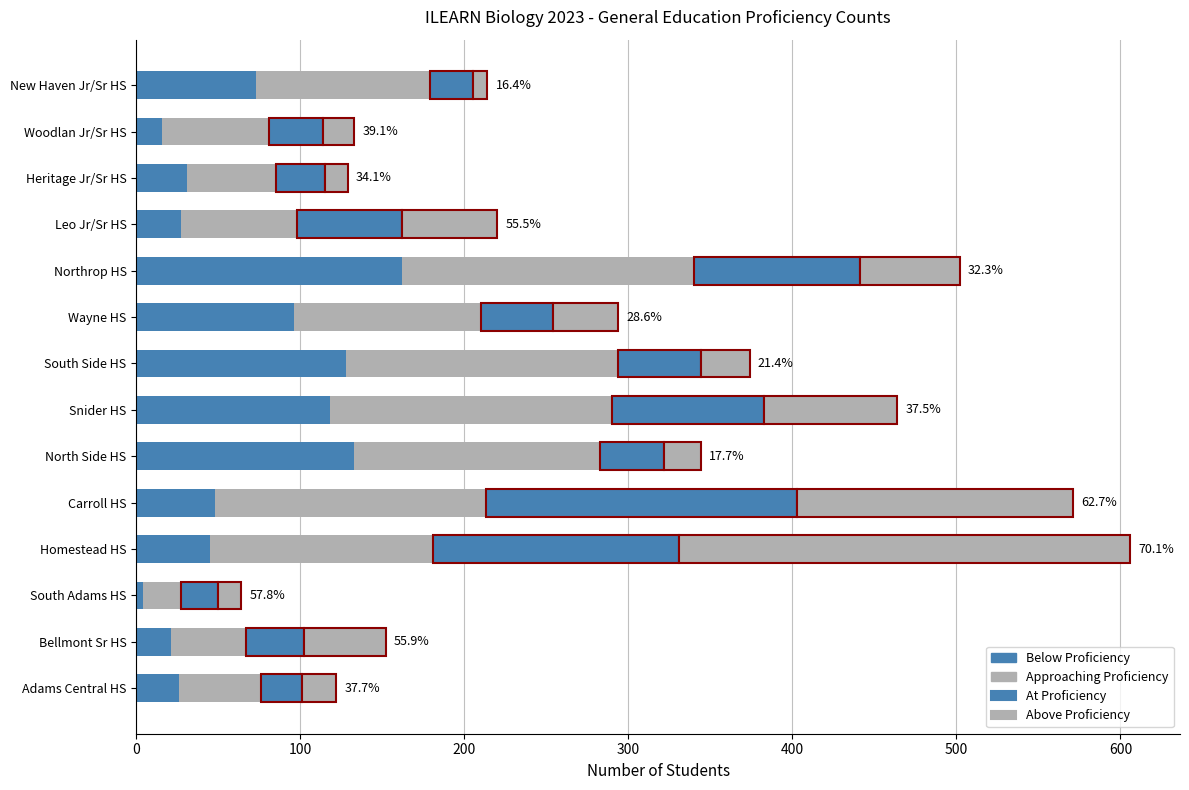

Reading right to left, list all the values displayed in this chart.

Below Proficiency: 73	16	31	27	162	96	128	118	133	48	45	4	21	26
Approaching Proficiency: 106	65	54	71	178	114	166	172	150	165	136	23	46	50
At Proficiency: 26	33	30	64	101	44	50	93	39	190	150	23	35	25
Above Proficiency: 9	19	14	58	61	40	30	81	22	168	275	14	50	21